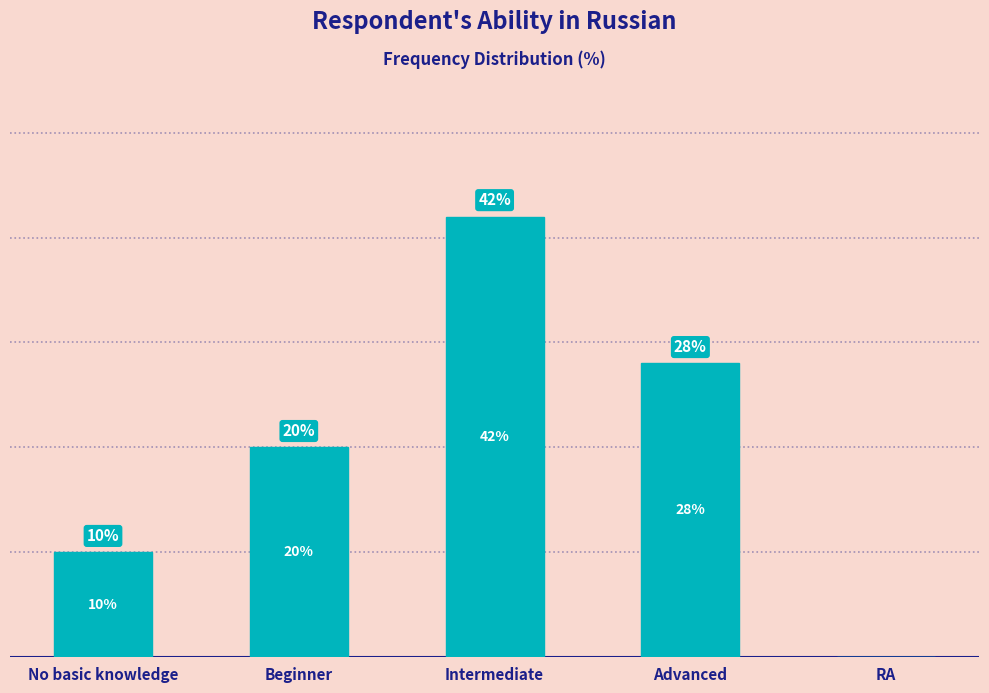

Which category has the highest value across all series?

Intermediate